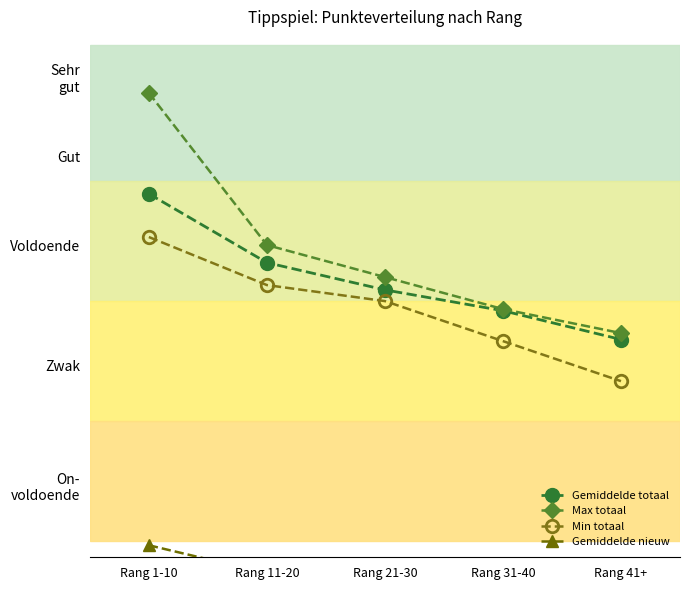

What is the label of the 5th point from the right?

Rang 1-10